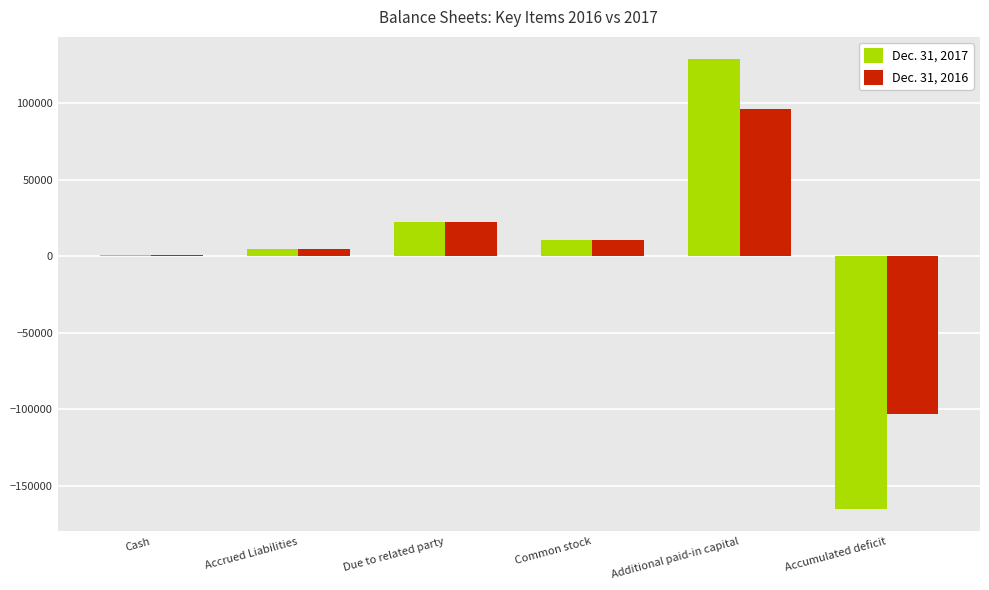

True or false: Dec. 31, 2017 has a value of 10500 at Common stock.

True